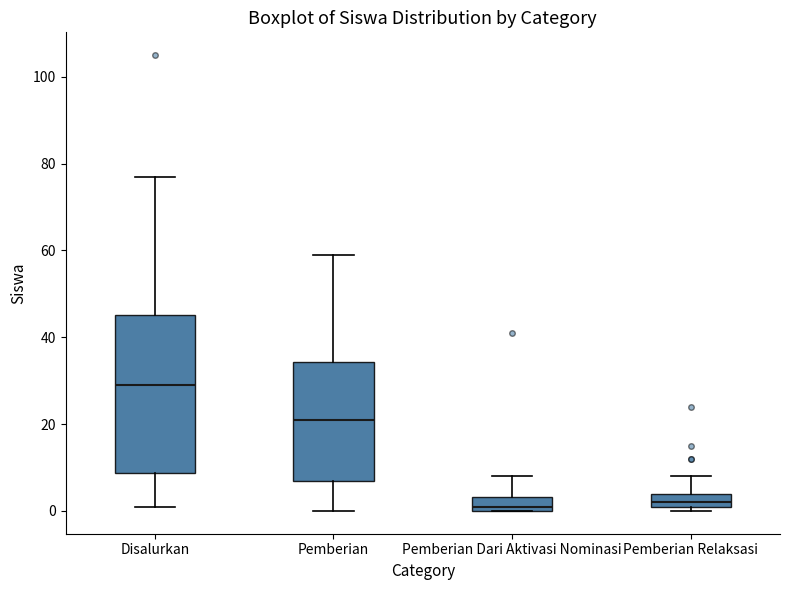

Where does the upper whisker of the box for Pemberian Relaksasi end on the y-axis? The values are not printed on the chart, so give them approximately, as read against the axis.

8